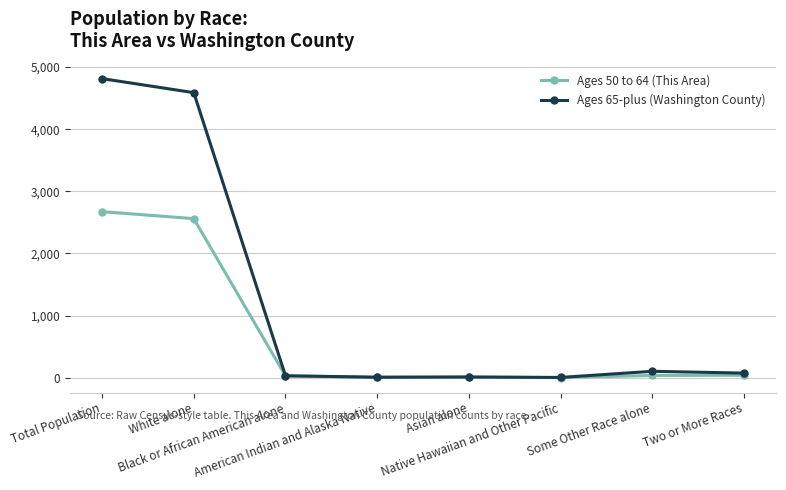

Where does the Ages 50 to 64 (This Area) series first go above 35?

Total Population